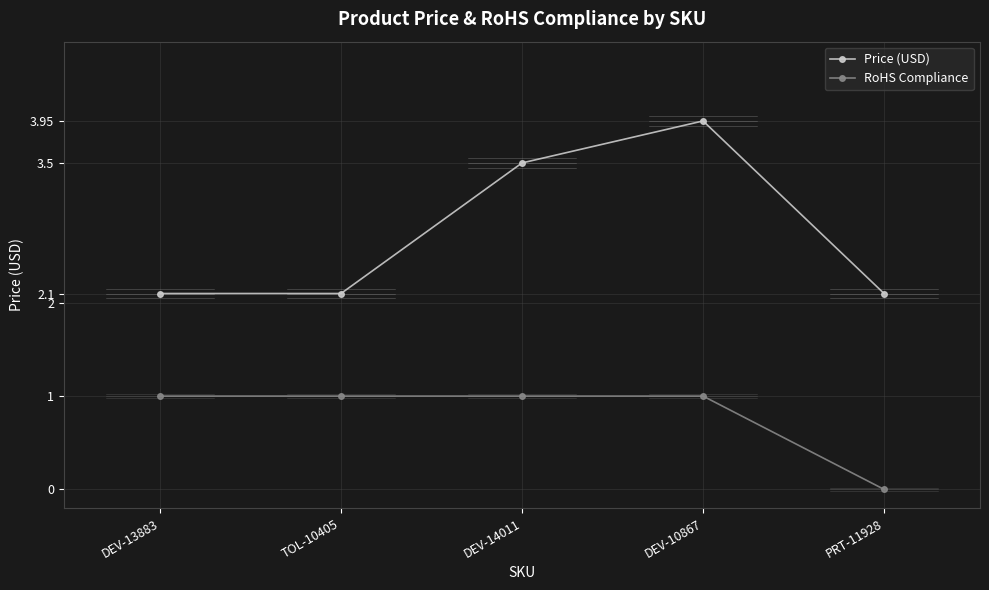

Does the chart have visible grid lines?

Yes